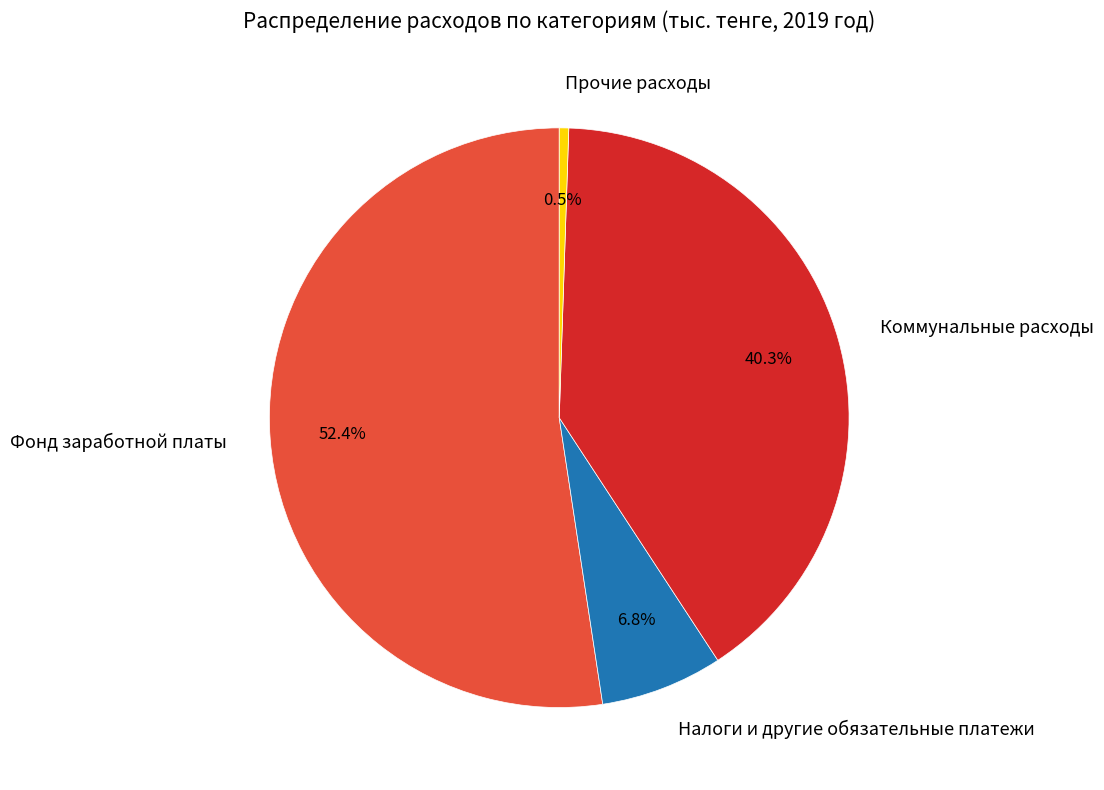

True or false: Налоги и другие обязательные платежи accounts for 7% of the total.

True